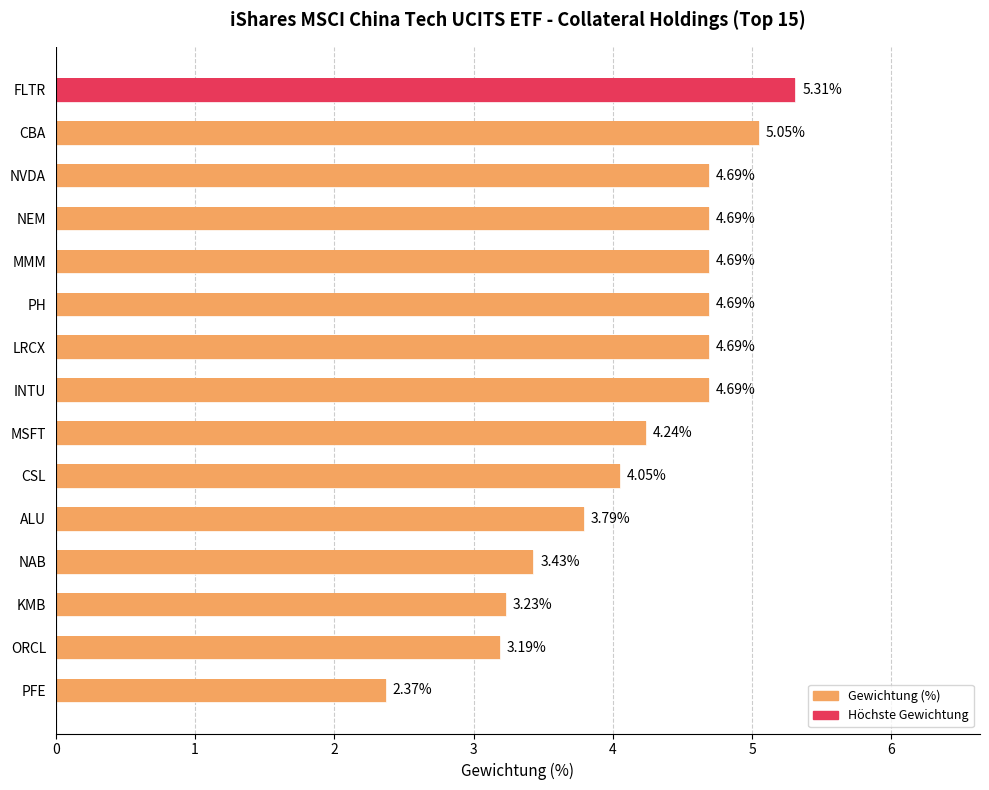

Reading left to right, transcribe all the data shown in this chart.

FLTR=5.3	CBA=5.0	NVDA=4.7	NEM=4.7	MMM=4.7	PH=4.7	LRCX=4.7	INTU=4.7	MSFT=4.2	CSL=4.0	ALU=3.8	NAB=3.4	KMB=3.2	ORCL=3.2	PFE=2.4